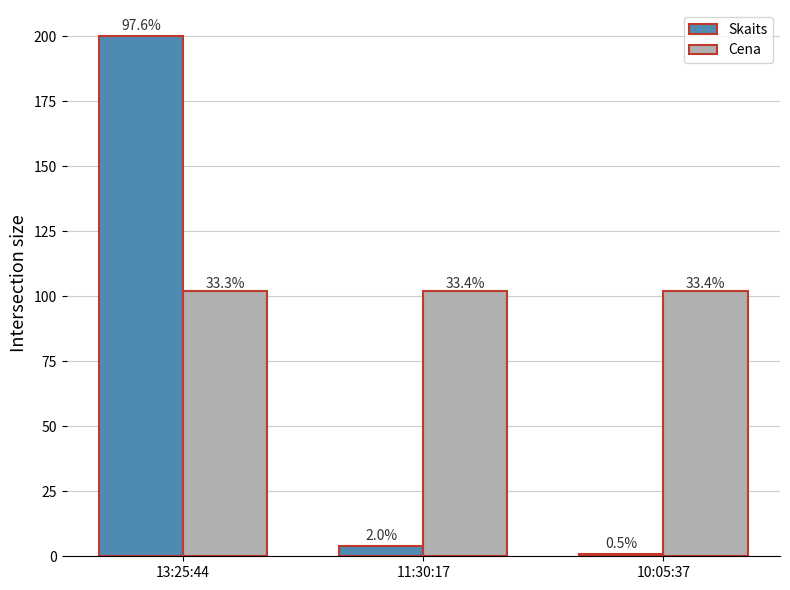

What is the value of the Skaits bar at the 3rd from the left?

1.0